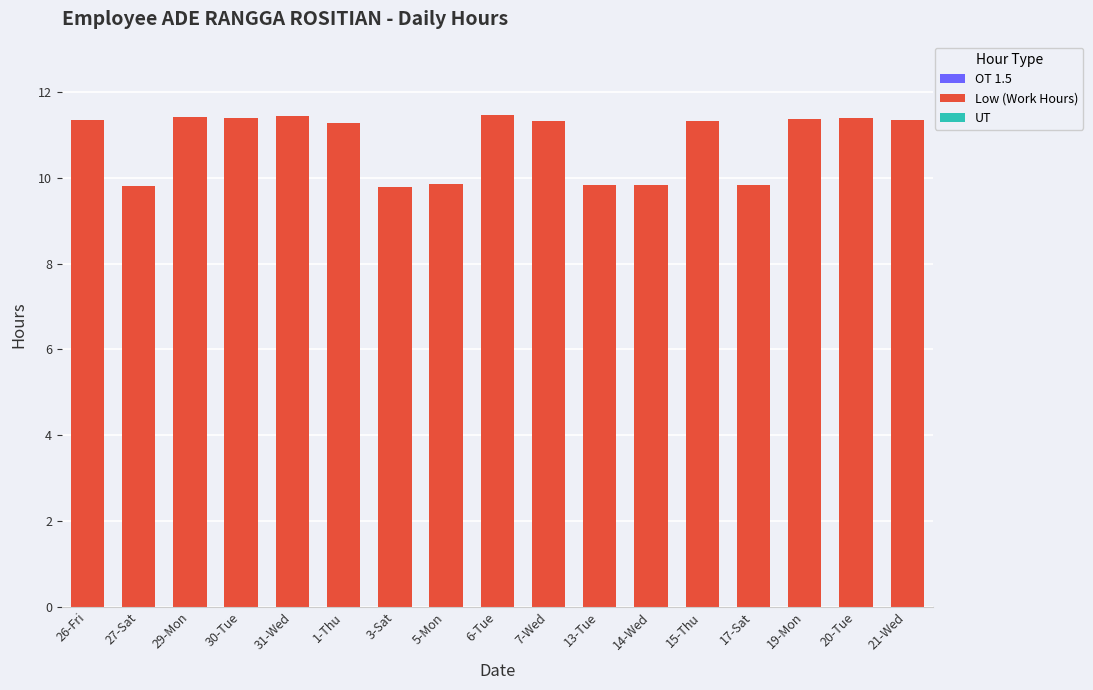

What is the greatest value displayed?

11.5